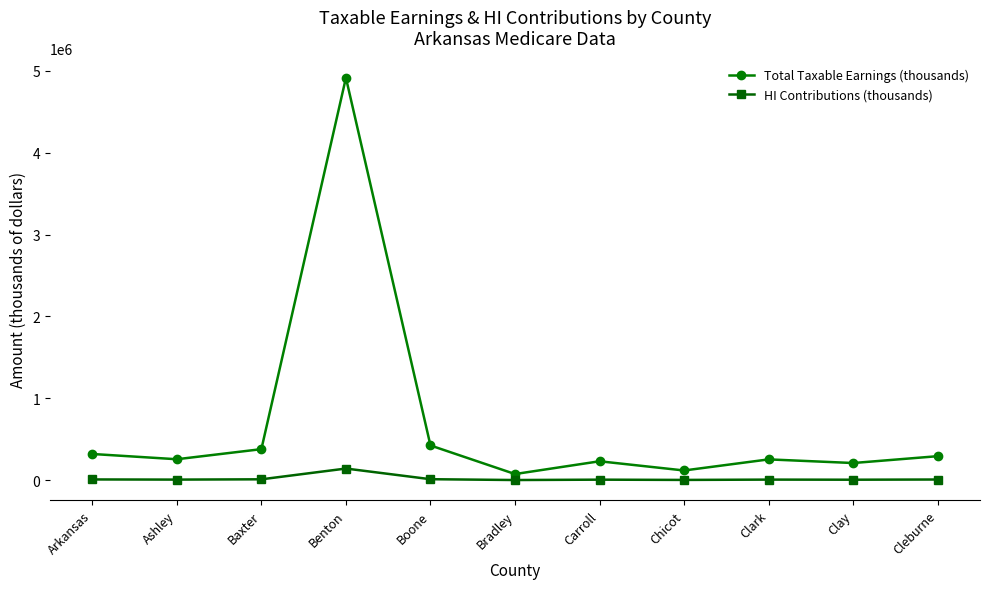

Is it true that Total Taxable Earnings (thousands) equals 508263 at Arkansas?

False